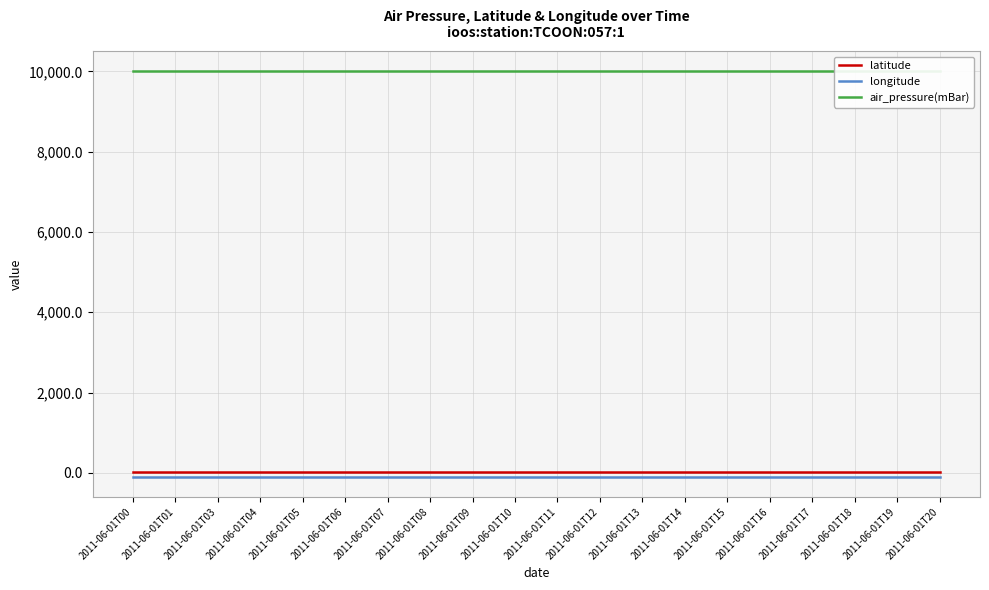

What is the difference between the highest and lowest values at 2011-06-01T06?

10095.4